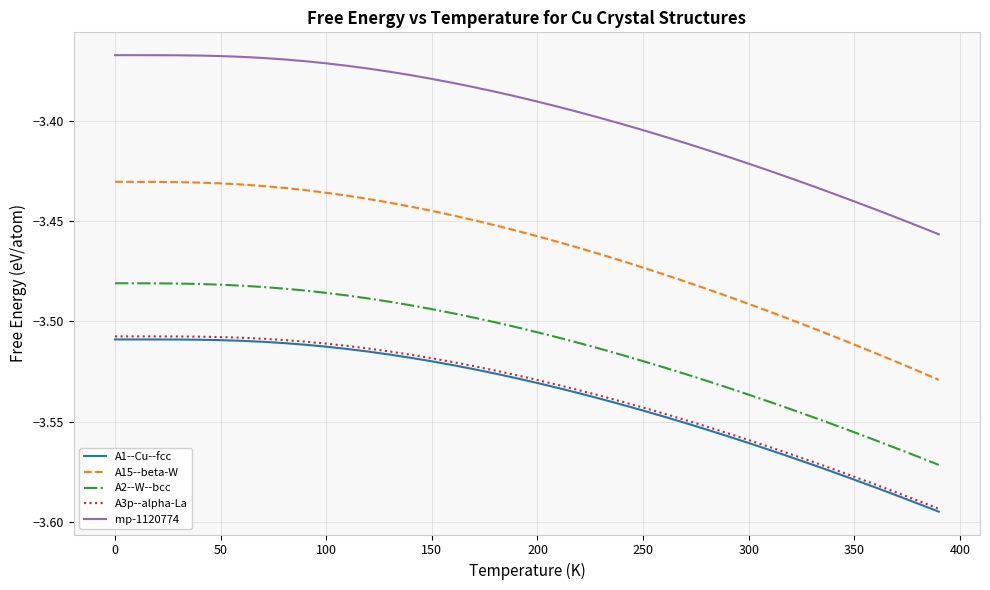

True or false: A15--beta-W and mp-1120774 intersect in this chart.

False